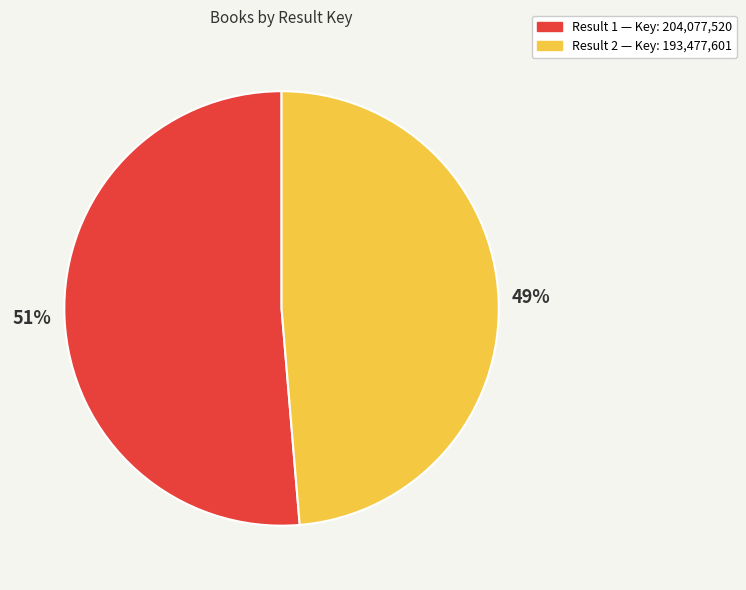

Count the number of slices in the pie.

2